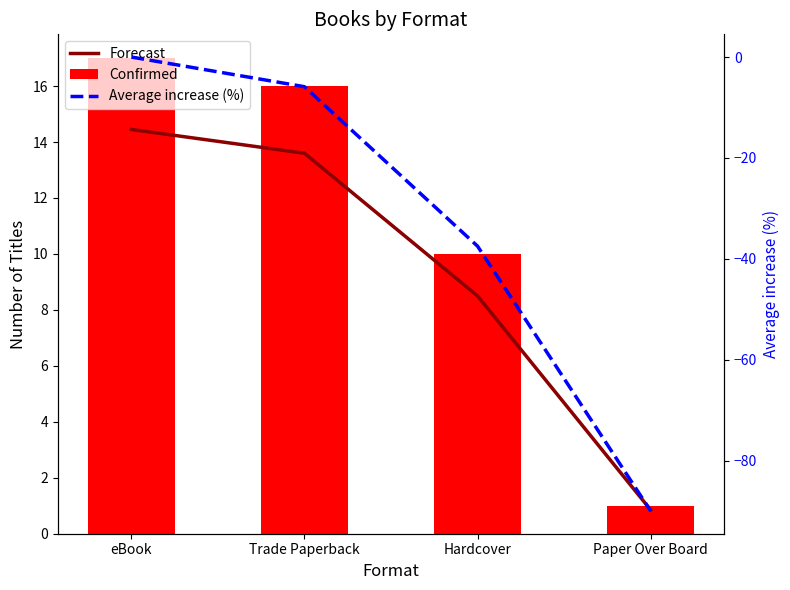

Reading left to right, transcribe all the data shown in this chart.

Forecast: 14.4	13.6	8.5	0.8
Confirmed: 17.0	16.0	10.0	1.0
Average increase (%): 0.0	-5.9	-37.5	-90.0